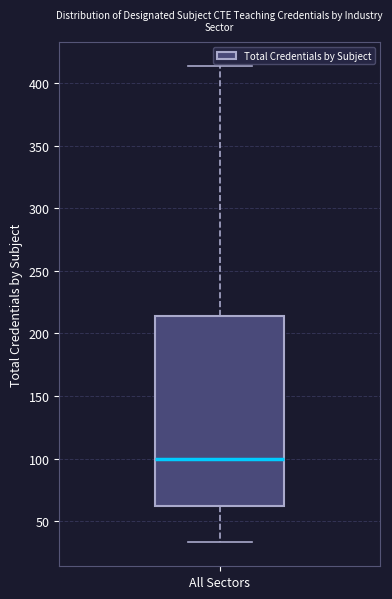

Where is the lower edge of the box for All Sectors on the y-axis? The values are not printed on the chart, so give them approximately, as read against the axis.

60